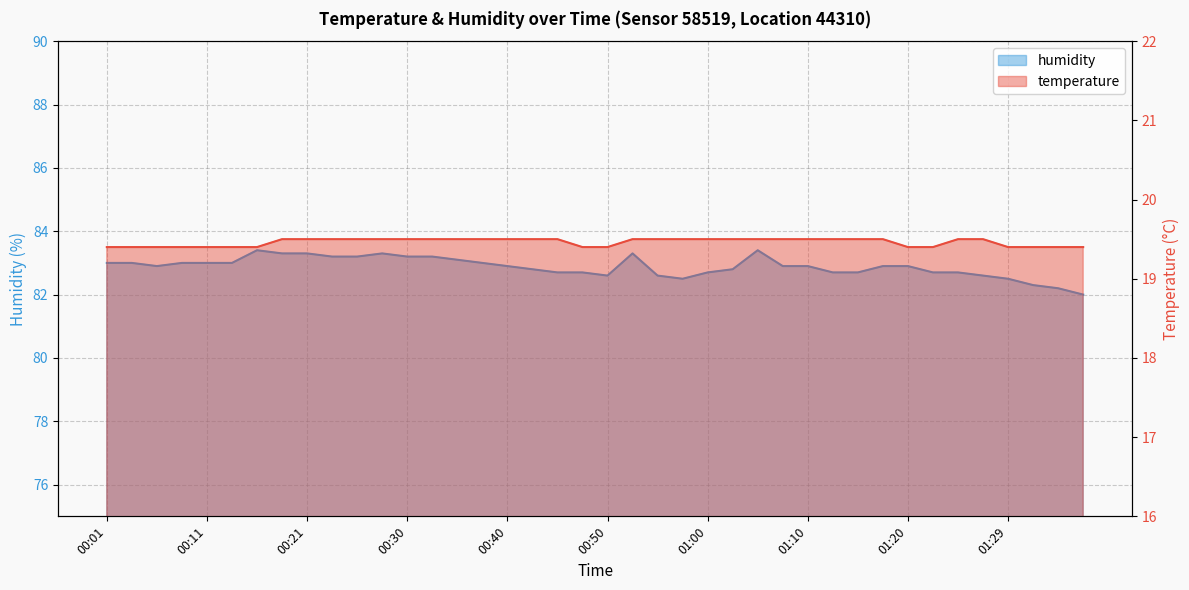

What is the maximum value shown in the chart?

83.4